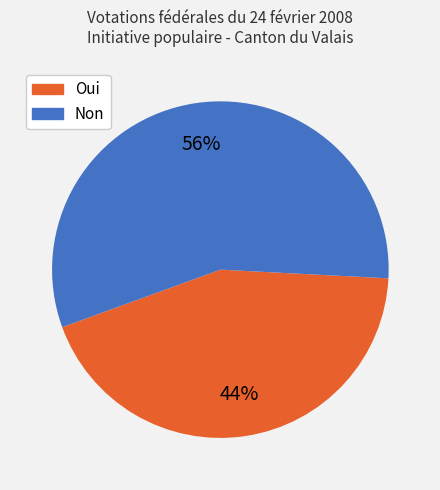

Which category accounts for the majority?

Non